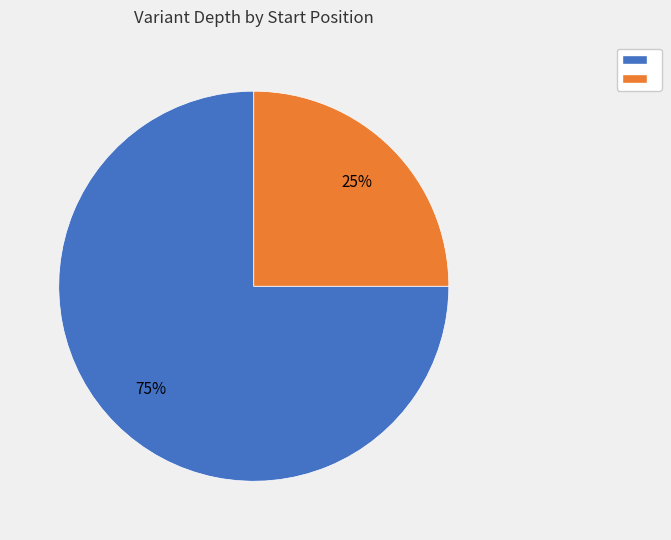

To the nearest percent, what is the average slice percentage?

50%